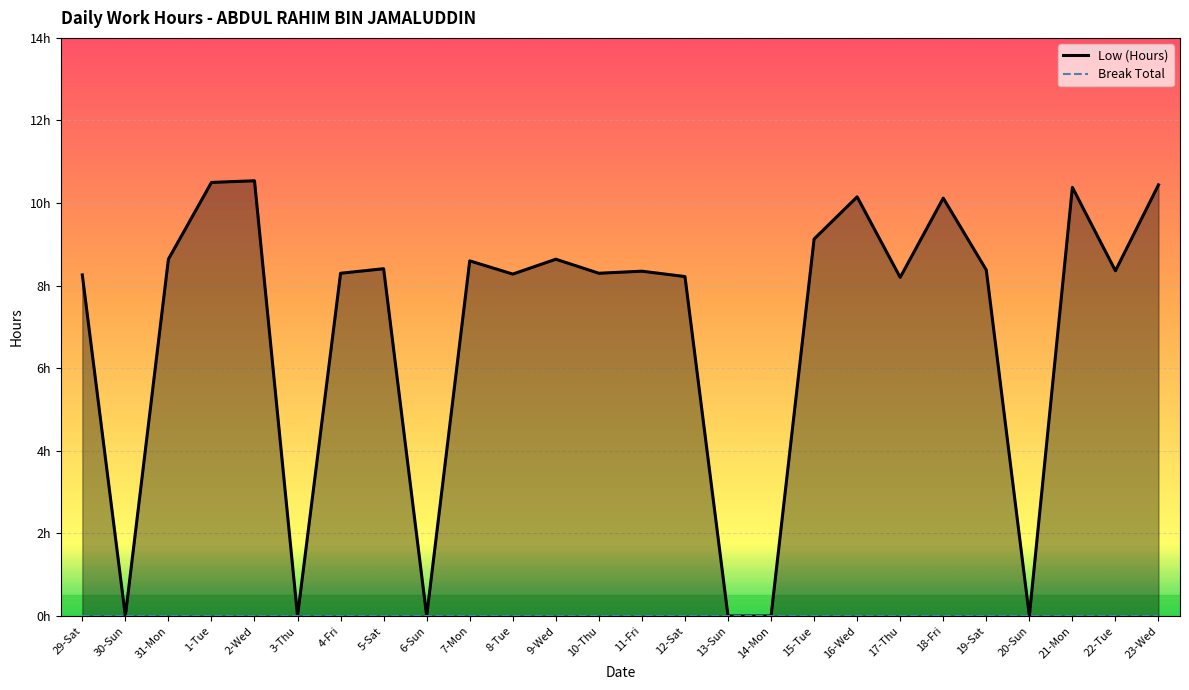

How many data points are less than 8?

6